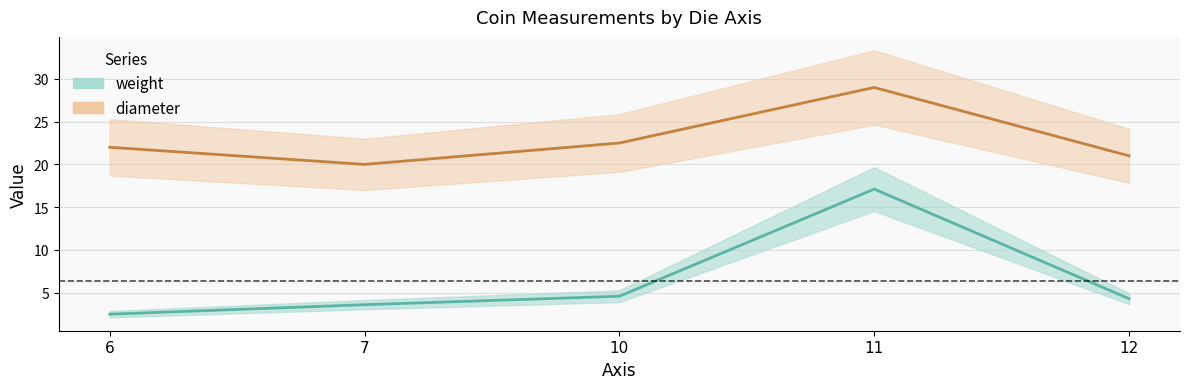

Rank the series at 6 from lowest to highest value.

weight, diameter